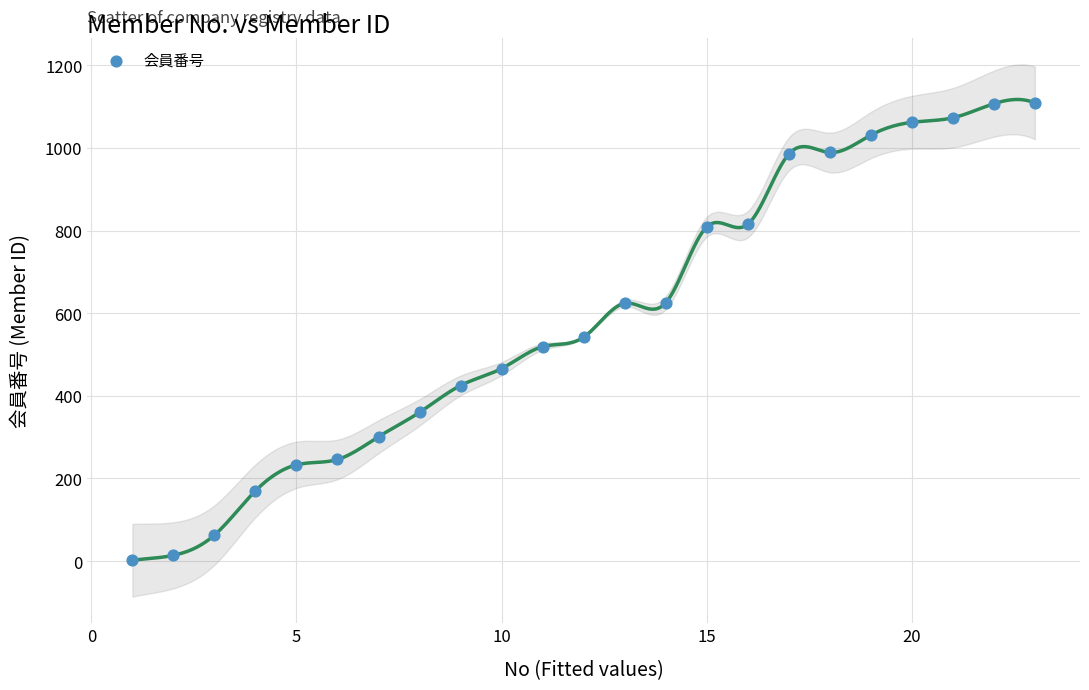

What is the range of X values (max minus min)?

22